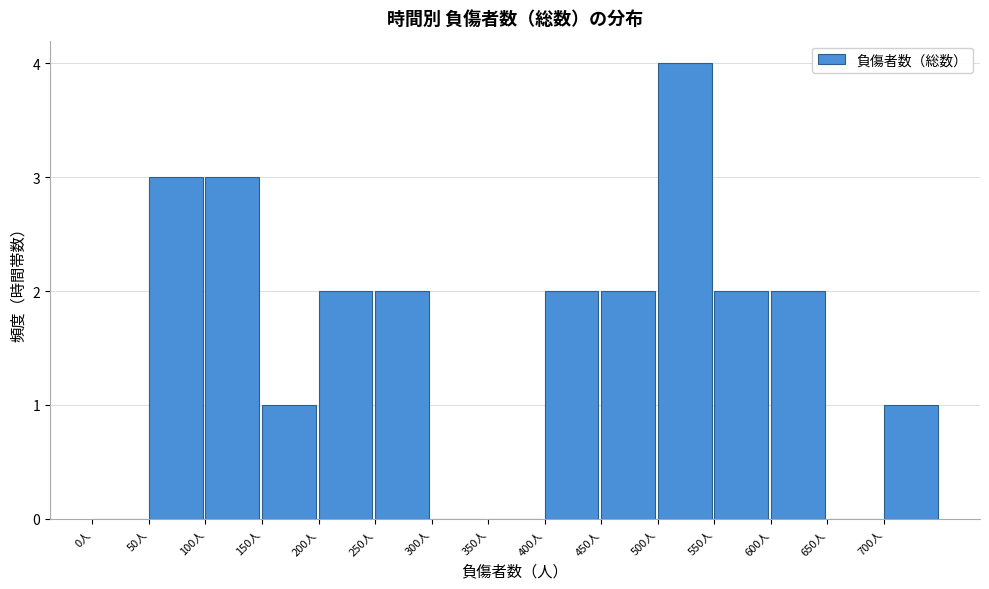

Which range on the x-axis has the tallest bar?

500 to 550